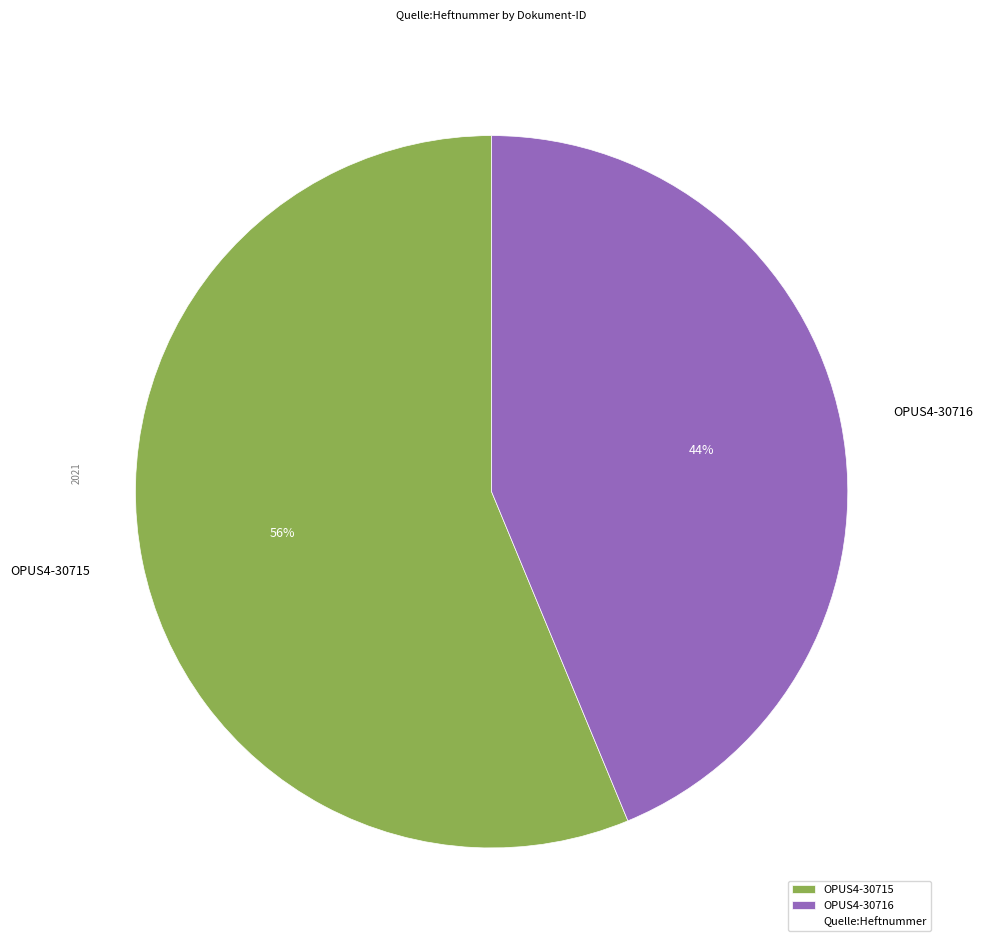

Do OPUS4-30715 and OPUS4-30716 together represent more than half of the pie?

Yes